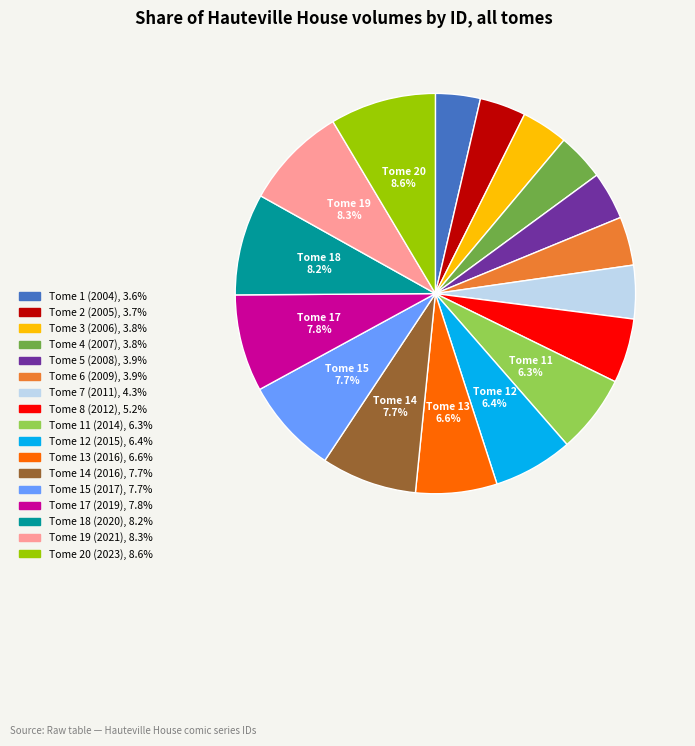

How many slices are in this pie chart?

17